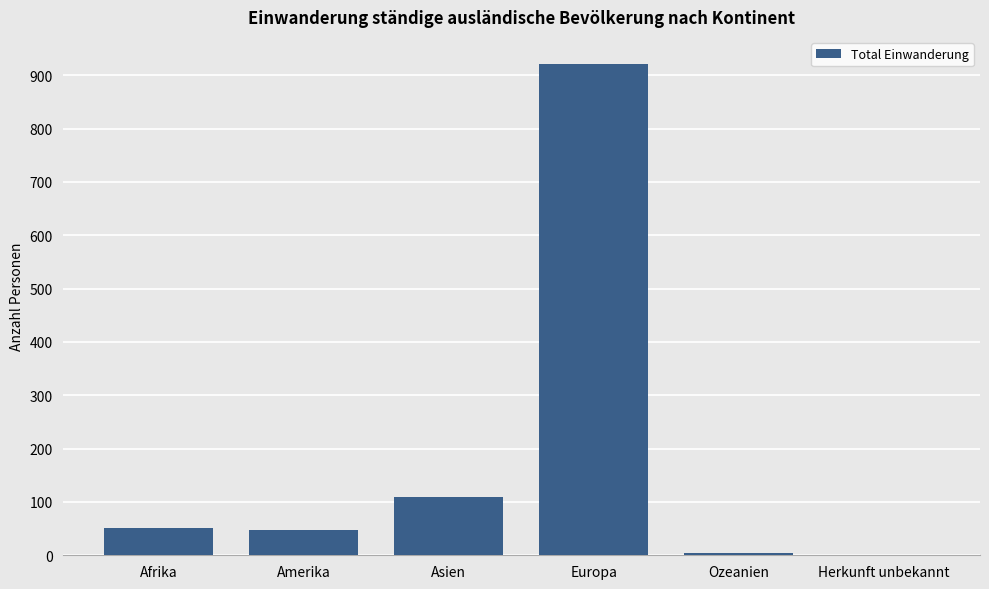

How many distinct data groups are displayed?

1